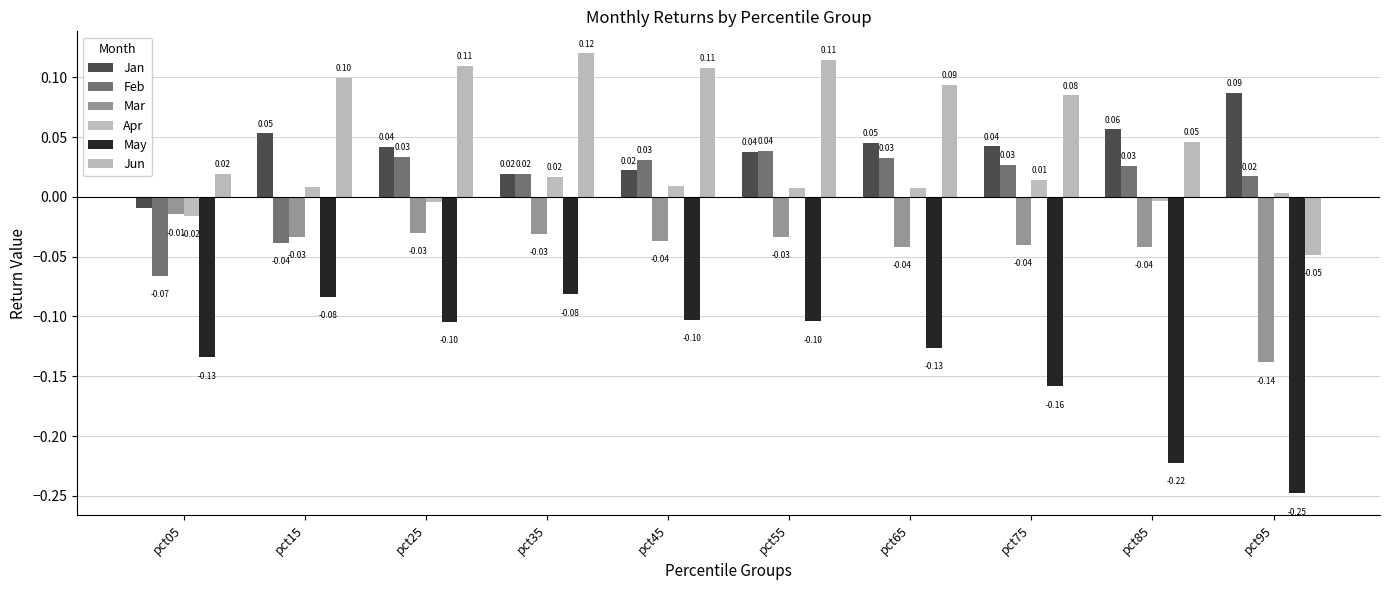

Which label corresponds to the largest value in the chart?

pct35